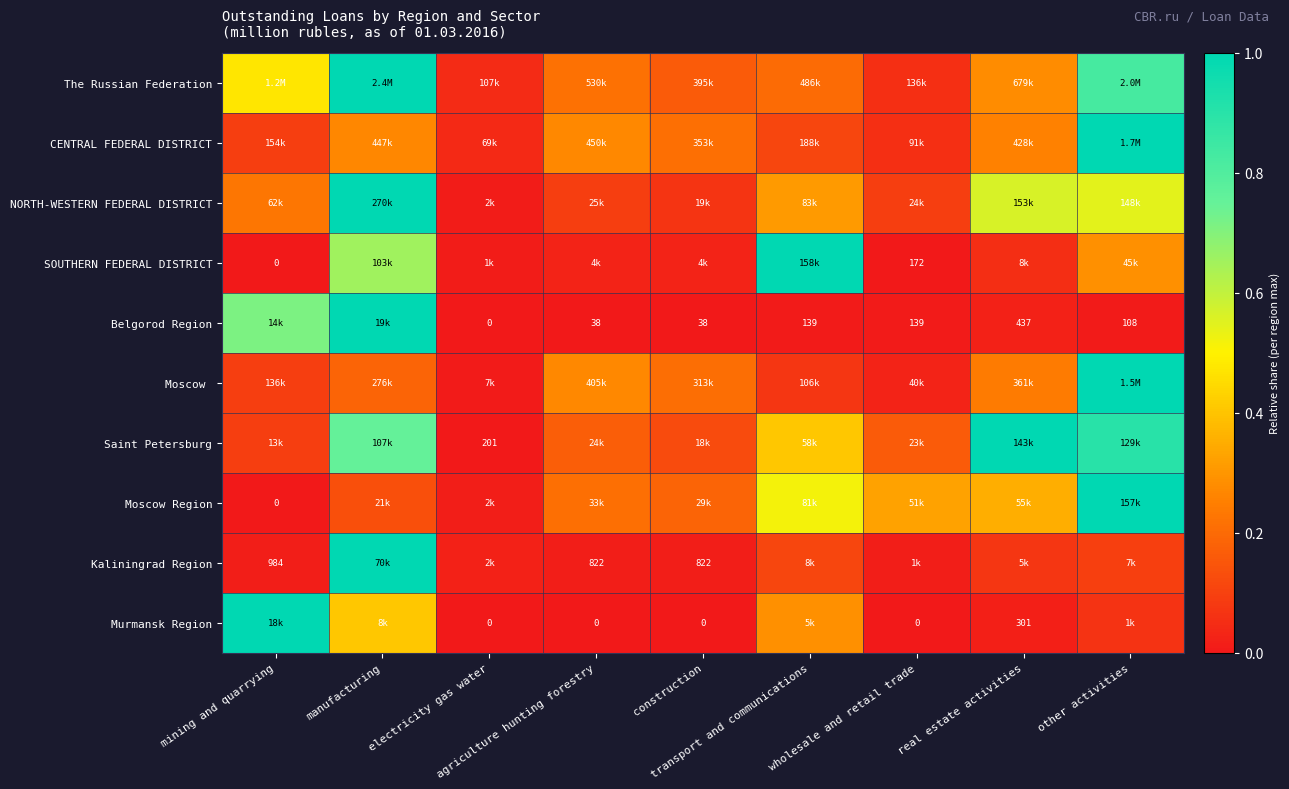

The value of Saint Petersburg at construction is 0.2. True or false?

False